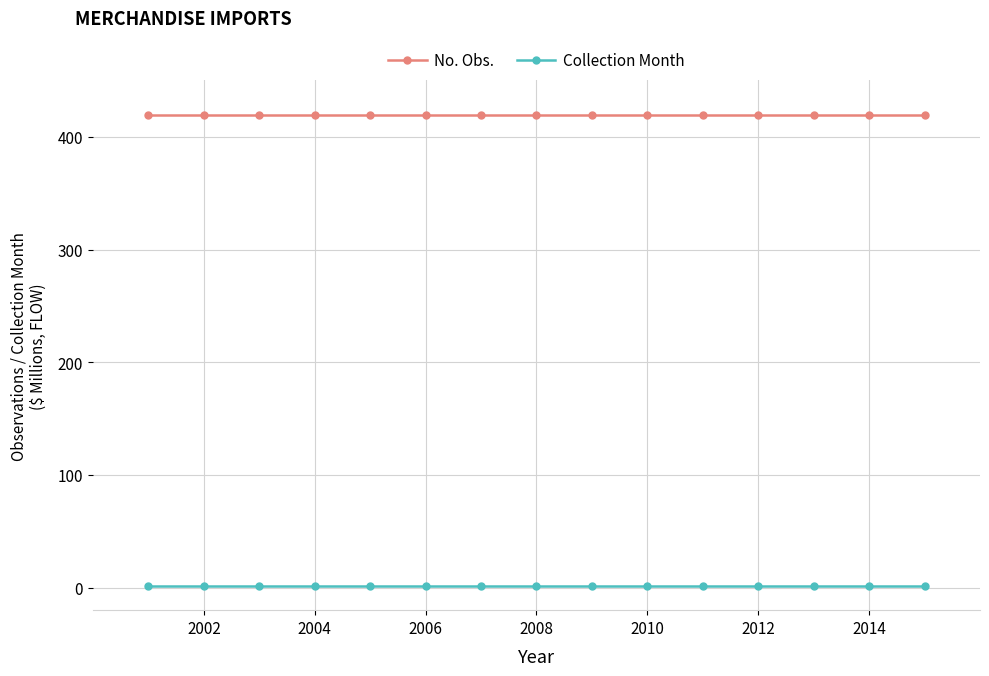

List the series in order of their peak value, highest first.

No. Obs., Collection Month